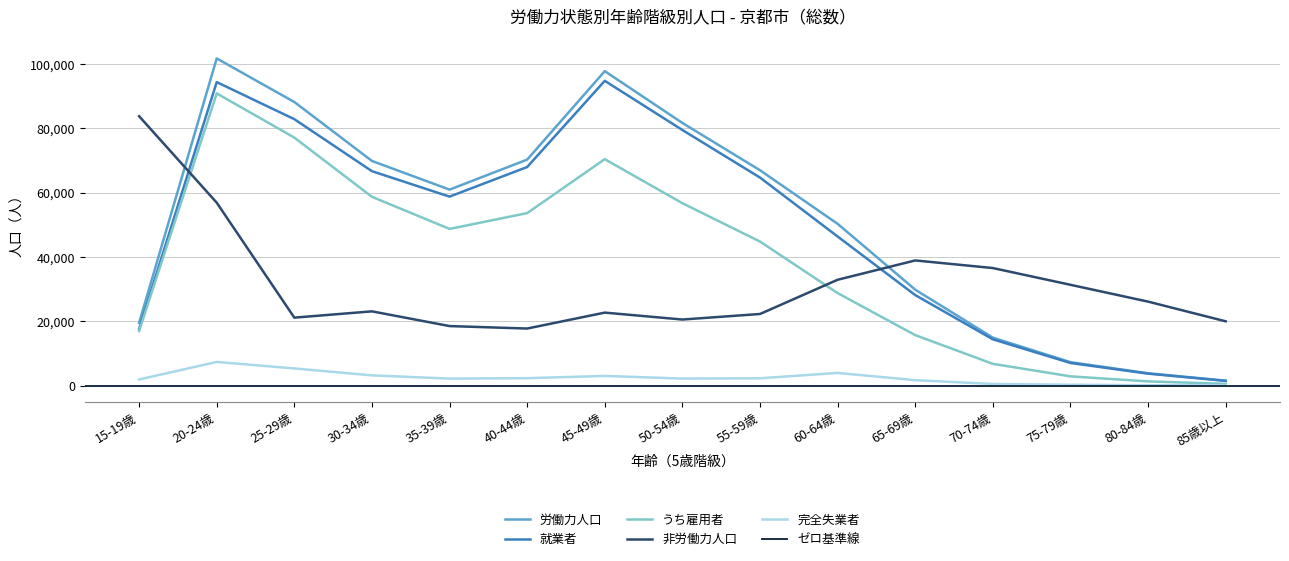

What is the maximum value shown in the chart?

101676